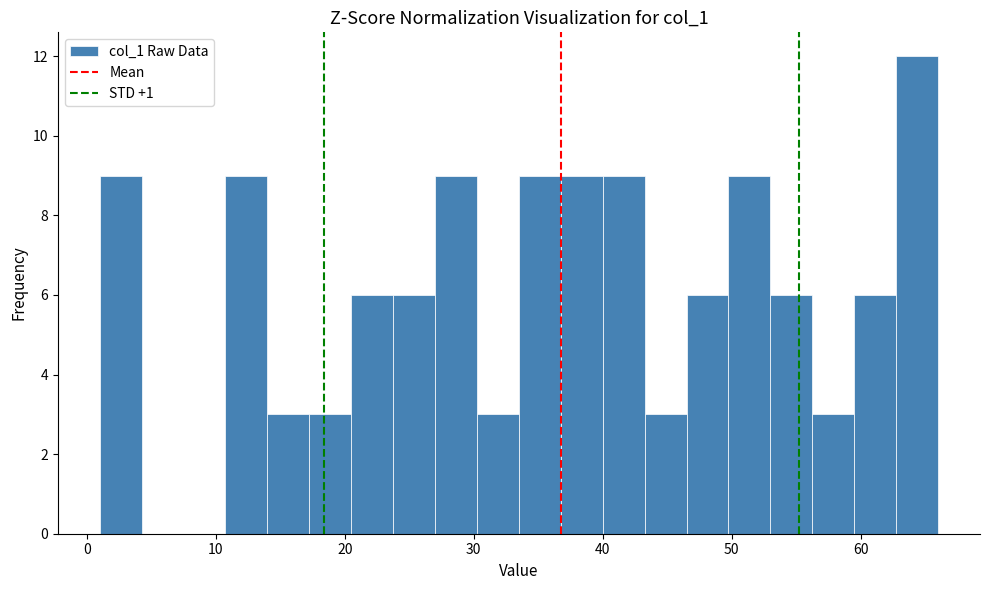

Read against the x-axis, roughly where is the centre of the tallest bar?

64